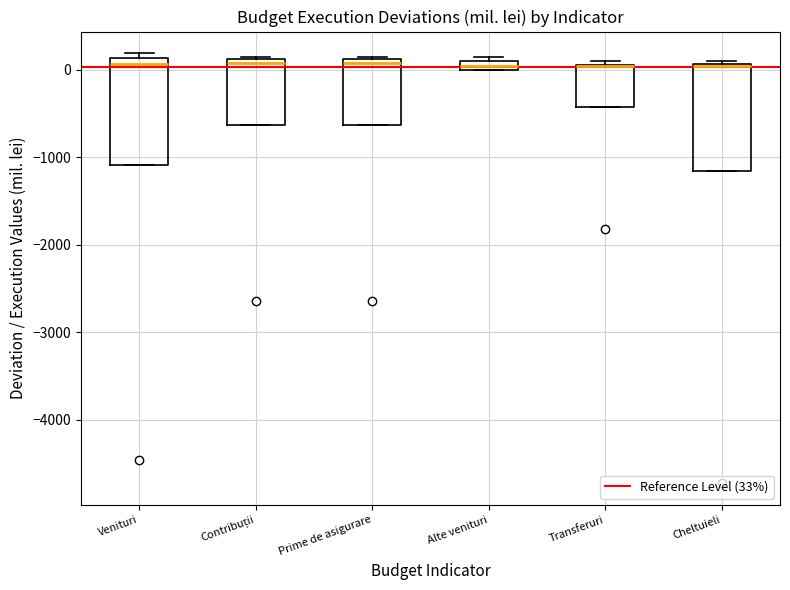

Where is the upper edge of the box for Alte venituri on the y-axis? The values are not printed on the chart, so give them approximately, as read against the axis.

100